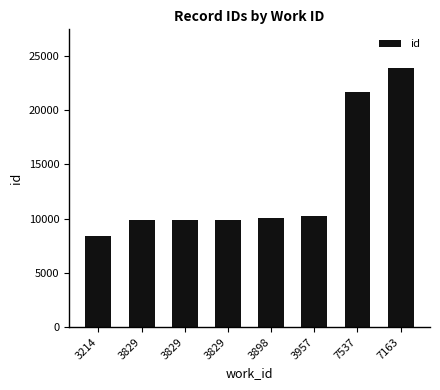

Does the chart contain any negative values?

No